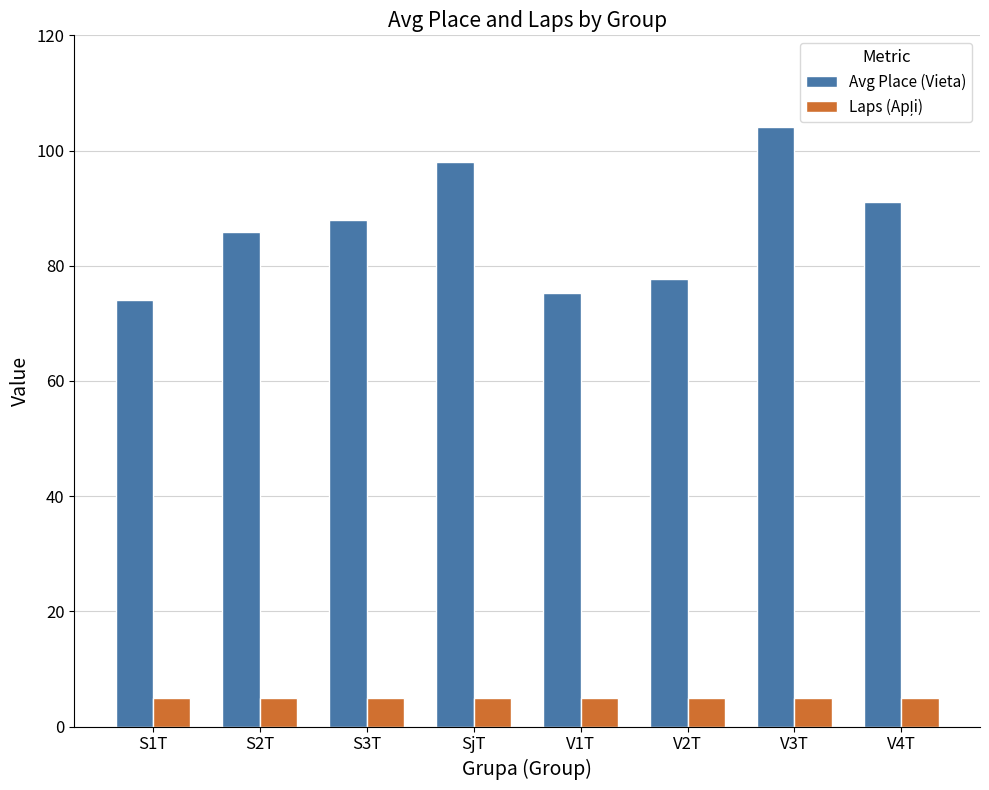

What is the sum of all Avg Place (Vieta) values?

693.8